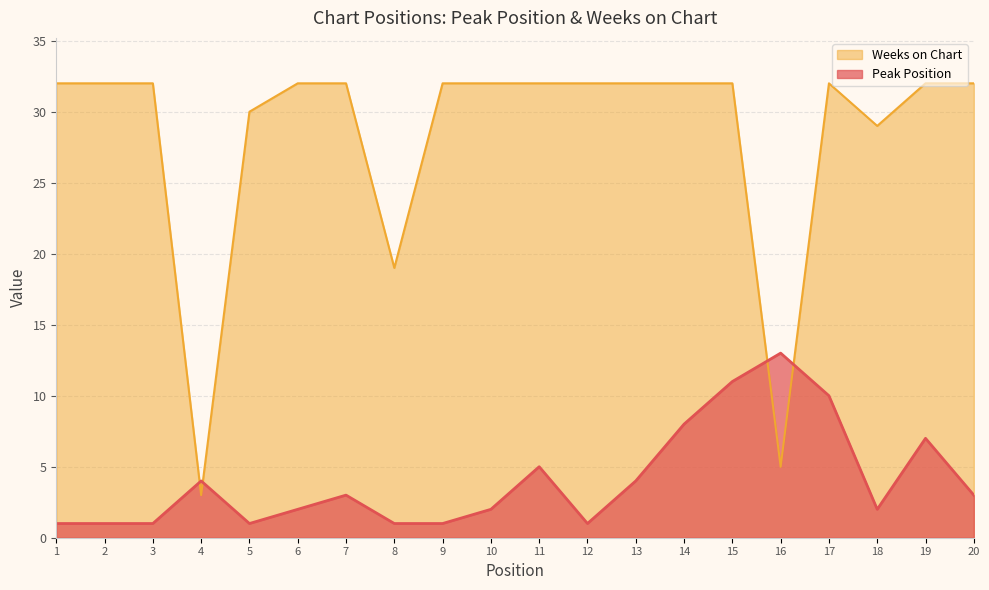

List the series in order of their peak value, highest first.

Weeks on Chart, Peak Position